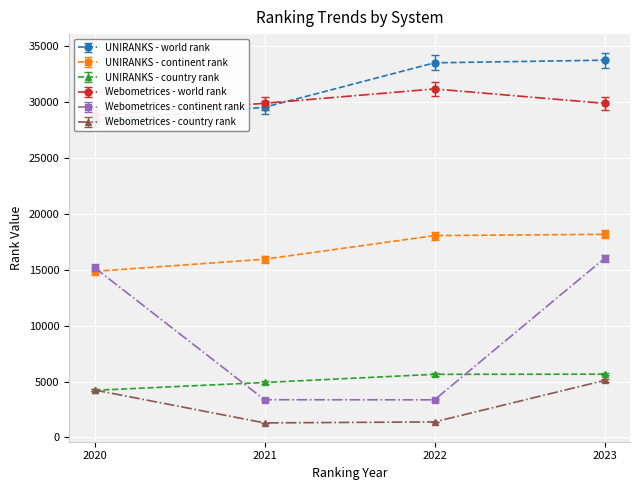

What is the maximum value for UNIRANKS - world rank?

33746